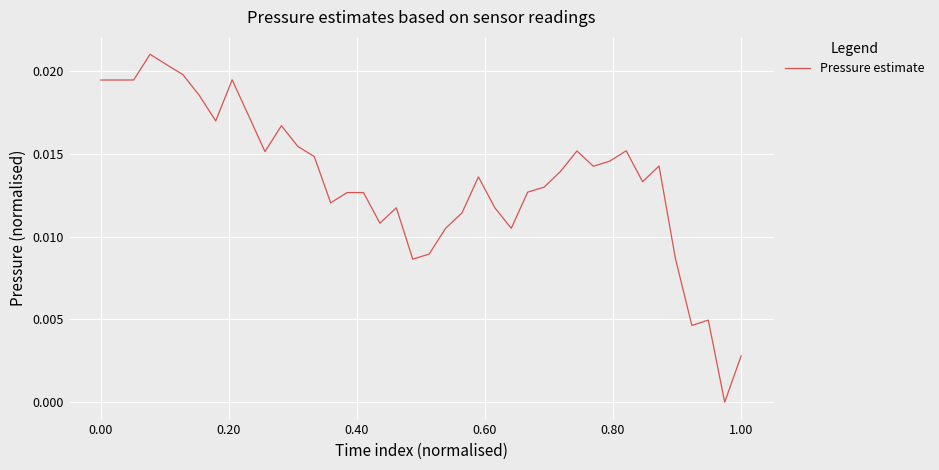

How many interior local valleys (lower than both neighbors) does the data have?

10